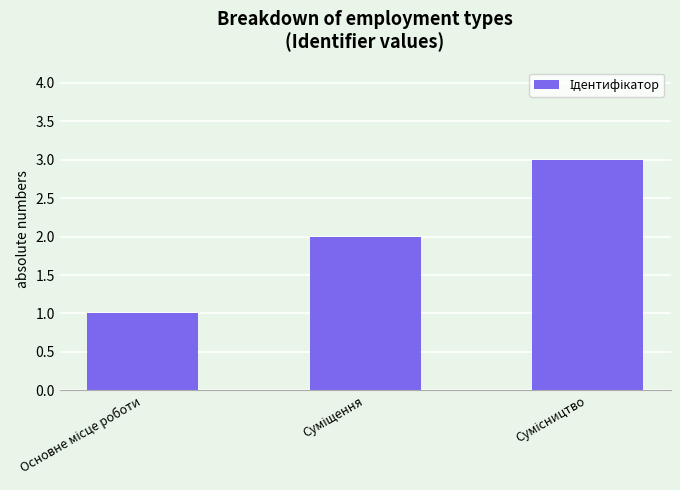

What is the sum of all values?

6